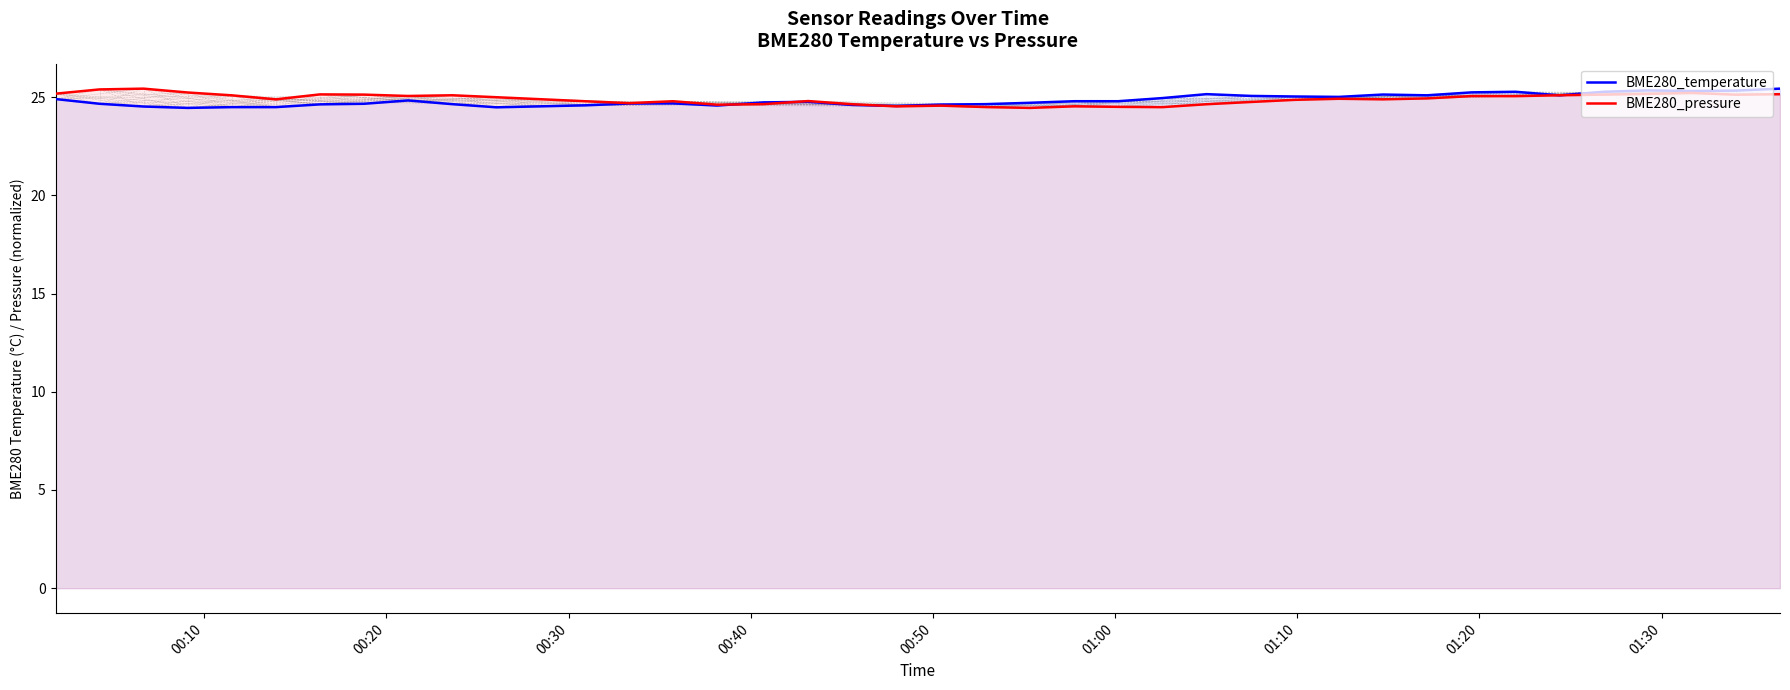

Reading right to left, extract all data points from this chart.

BME280_temperature: 25.4	25.3	25.3	25.3	25.3	25.1	25.3	25.2	25.1	25.1	25.0	25.0	25.1	25.1	24.9	24.8	24.8	24.7	24.6	24.6	24.6	24.6	24.8	24.7	24.6	24.7	24.7	24.6	24.5	24.5	24.6	24.8	24.7	24.6	24.5	24.5	24.4	24.5	24.7	24.9
BME280_pressure: 25.1	25.1	25.2	25.2	25.1	25.1	25.0	25.1	24.9	24.9	24.9	24.9	24.8	24.6	24.5	24.5	24.5	24.4	24.5	24.6	24.5	24.6	24.8	24.6	24.6	24.8	24.7	24.8	24.9	25.0	25.1	25.1	25.1	25.1	24.9	25.1	25.2	25.4	25.4	25.2